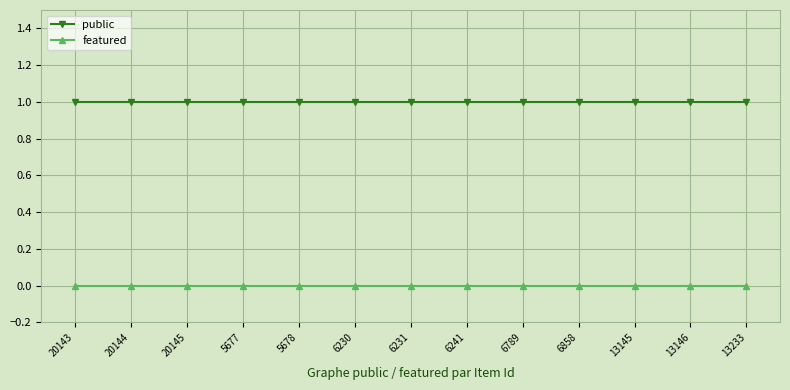

What is the sum of all public values?

13